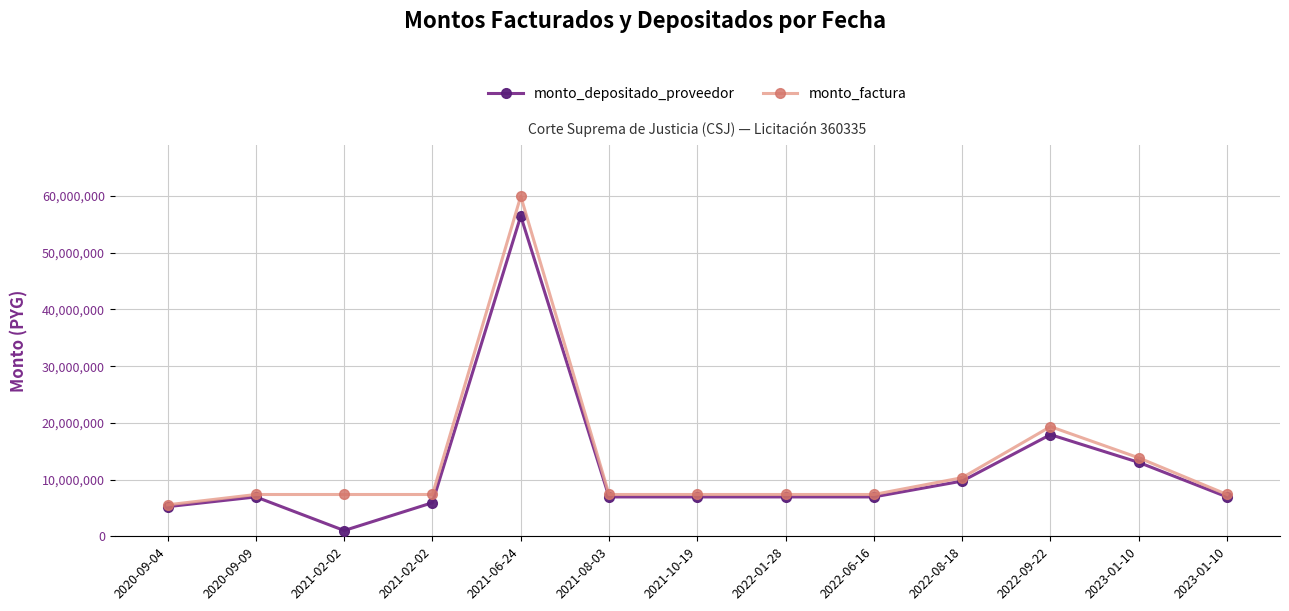

List the labels in order of monto_factura value, largest first.

2021-06-24, 2022-09-22, 2023-01-10, 2022-08-18, 2020-09-09, 2021-02-02, 2021-02-02, 2021-08-03, 2021-10-19, 2022-01-28, 2022-06-16, 2023-01-10, 2020-09-04